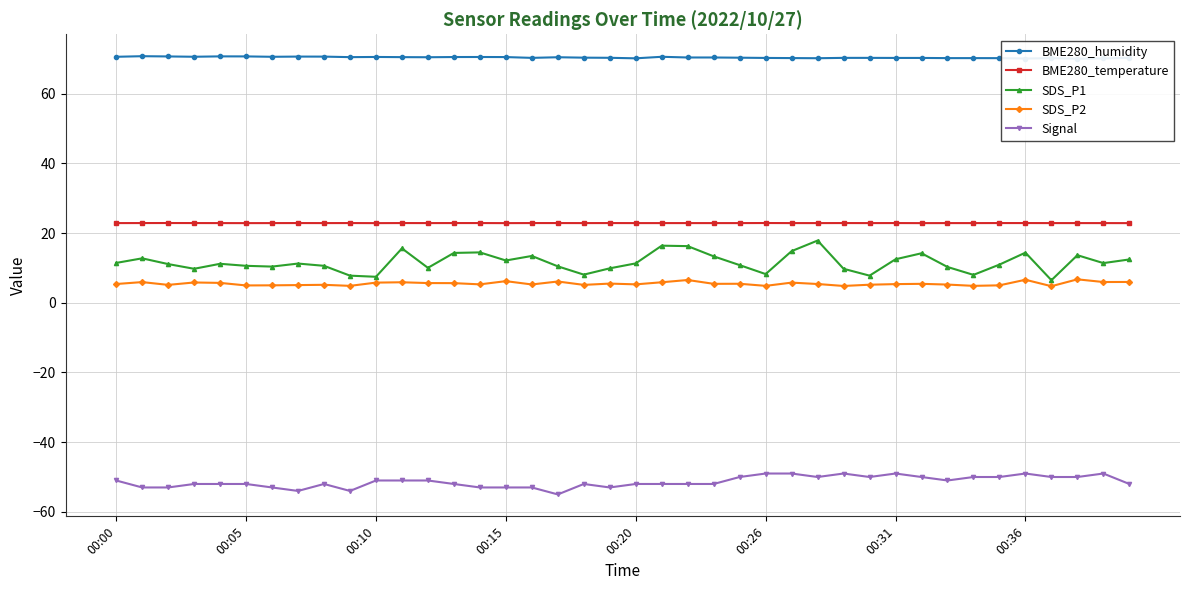

What is the difference between the second highest and minimum values in the SDS_P1 series?

9.9